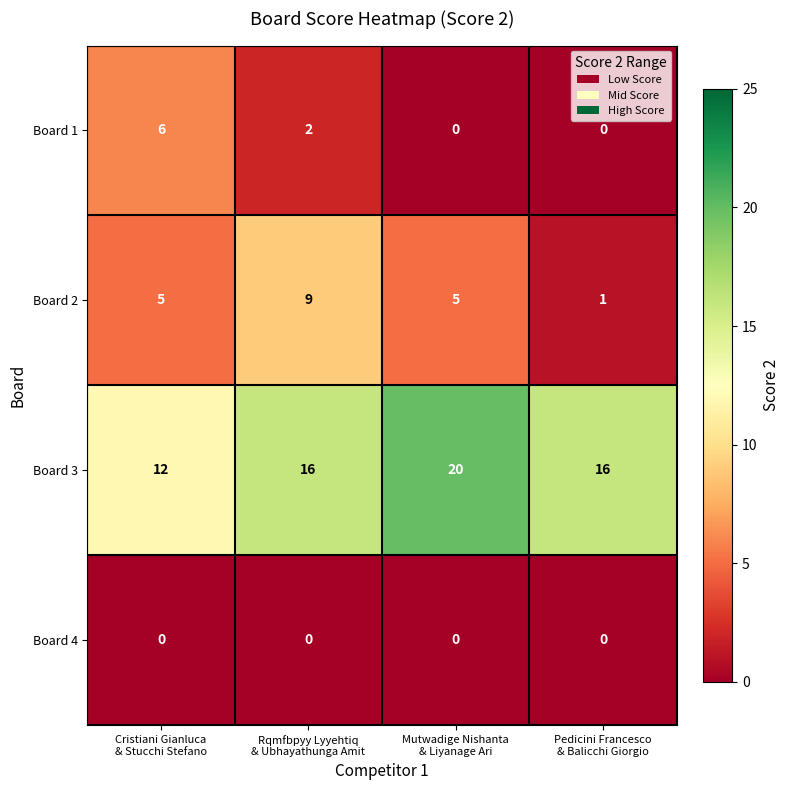

Count the number of data series in this chart.

4